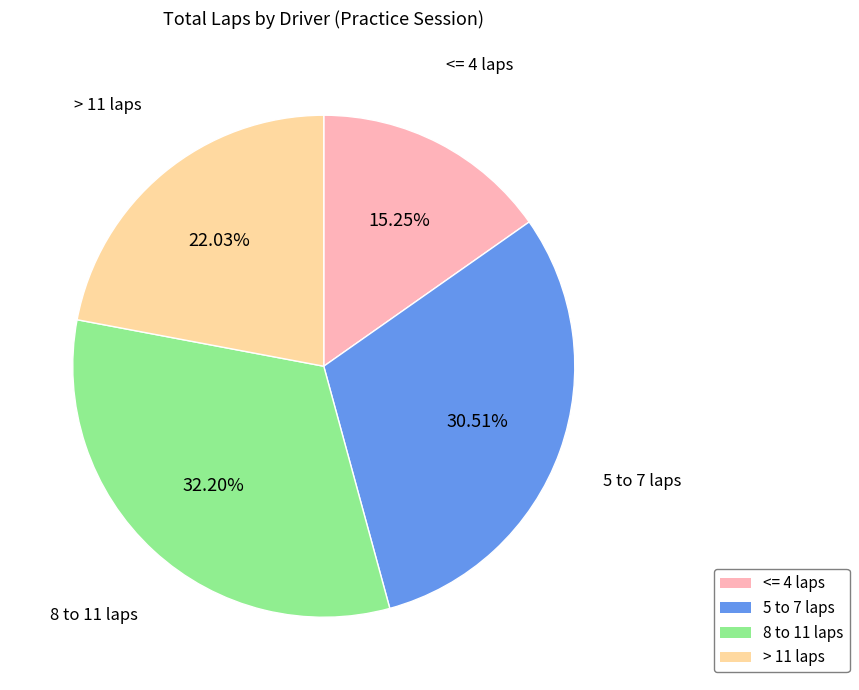

Does any single category account for the majority?

No